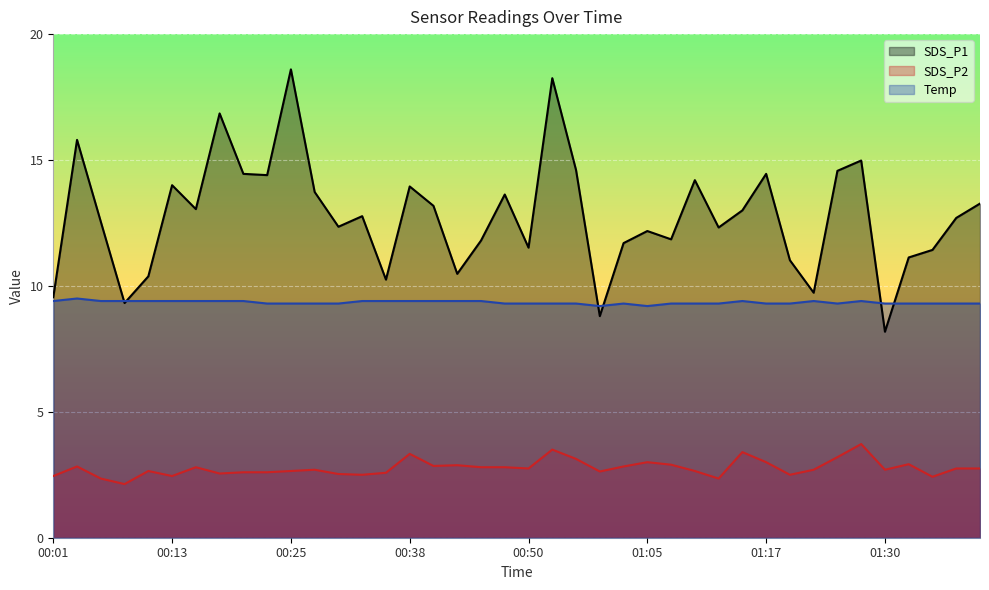

Is the value of Temp at 01:10 greater than the value of SDS_P2 at 01:00?

Yes